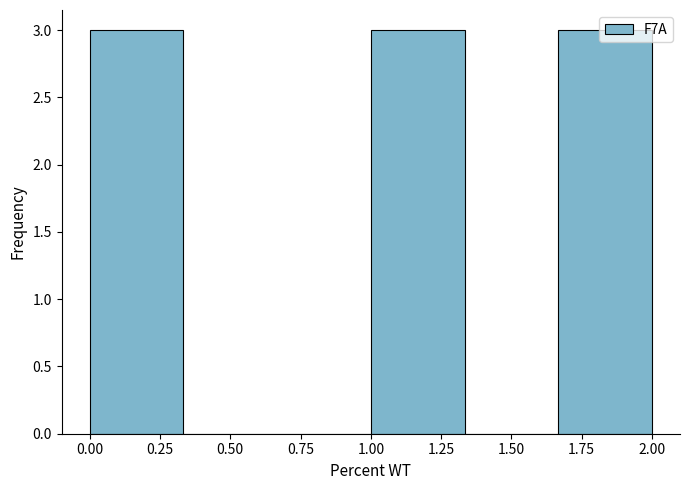

Reading left to right, transcribe this chart: for each bar, give the range it covers on the x-axis and its height. Neither the bar edges nor the heights are printed on the chart, so give them approximately, as read against the axes.

0.00 to 0.35: 3
0.35 to 0.65: 0
0.65 to 1.00: 0
1.00 to 1.35: 3
1.35 to 1.65: 0
1.65 to 2.00: 3